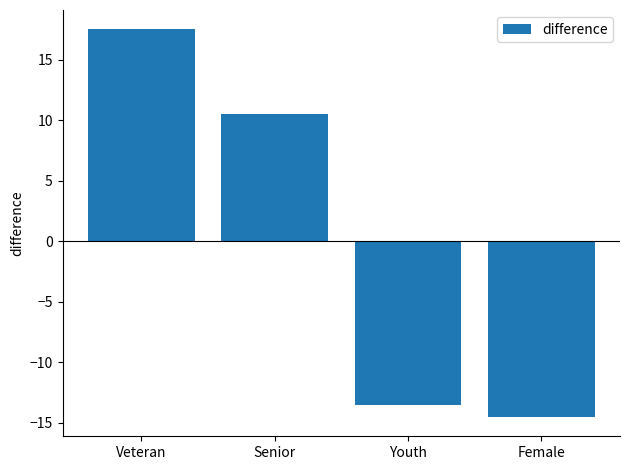

Which label corresponds to the smallest value in the chart?

Female